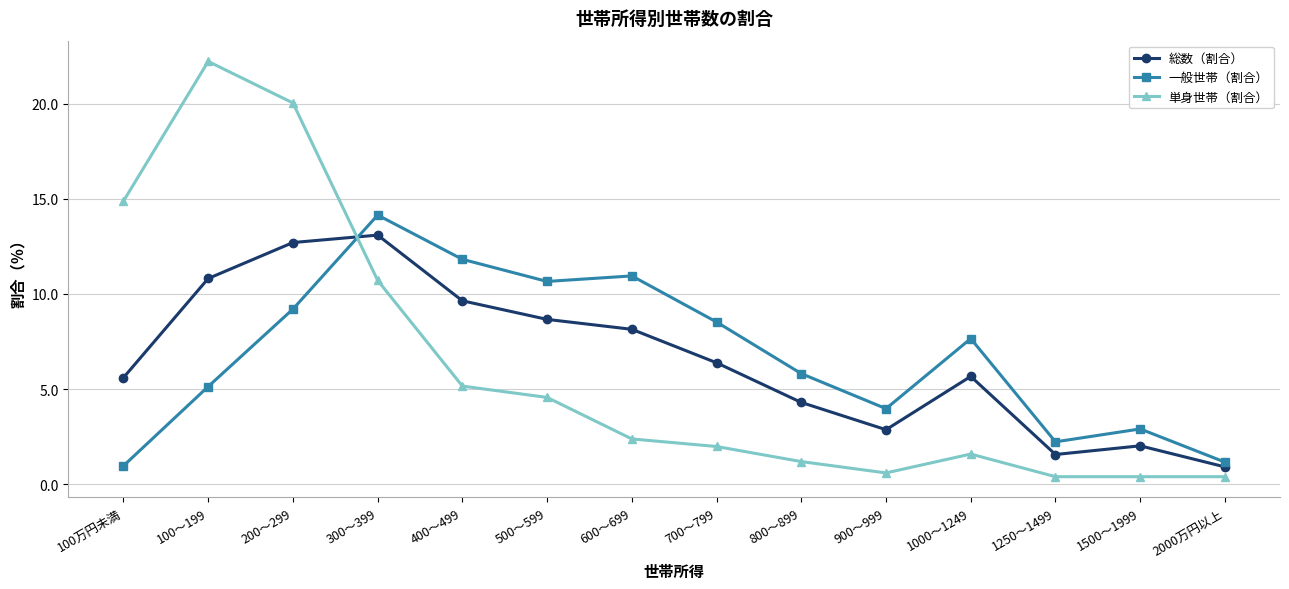

At how many categories does at least one series exceed 18?

2